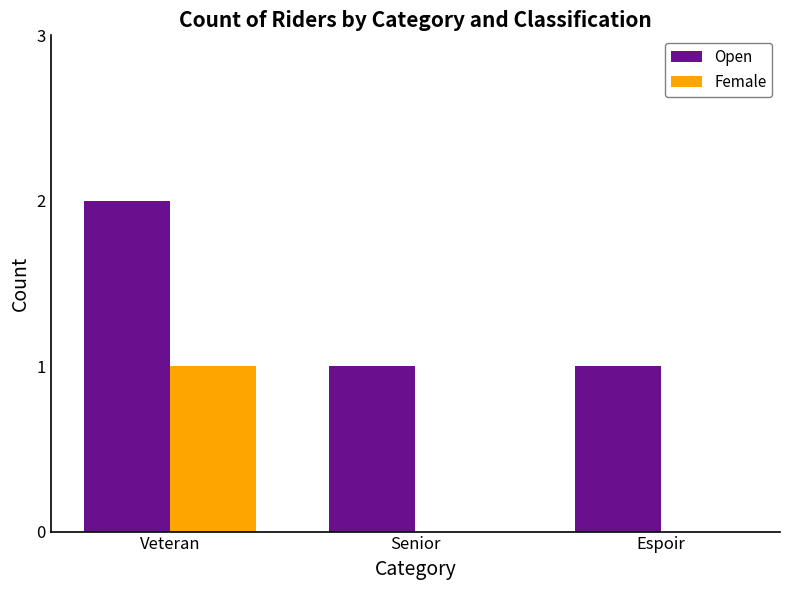

Are the bars horizontal?

No